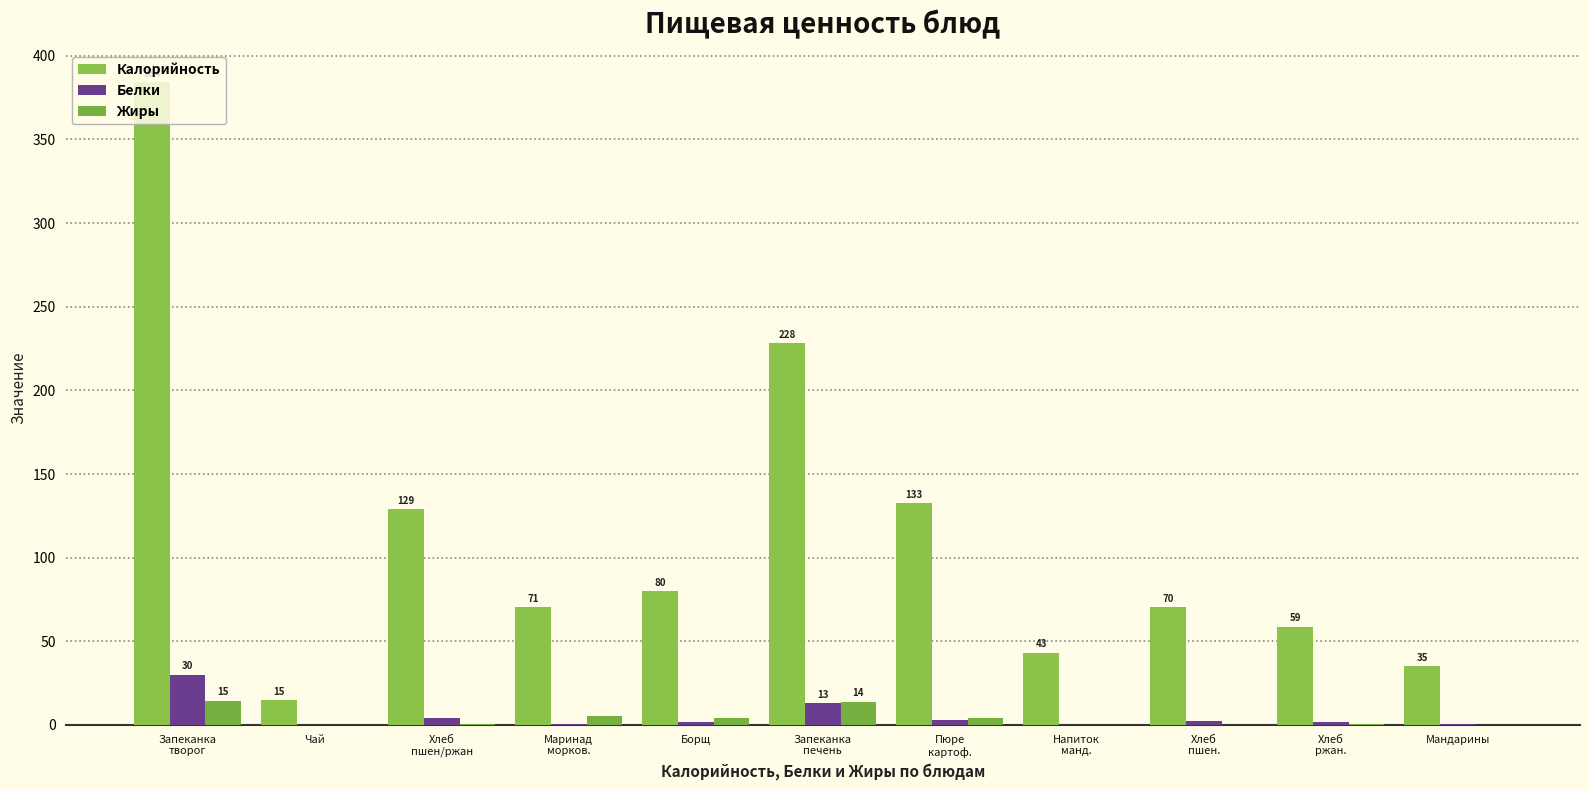

The Жиры series shows 0.3 at Мандарины. True or false?

False